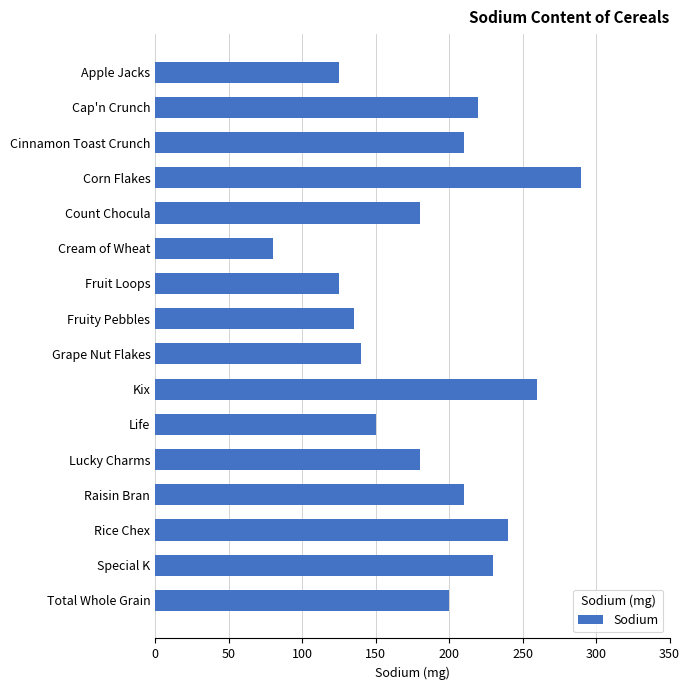

What is the difference between the second highest and second lowest values?

135